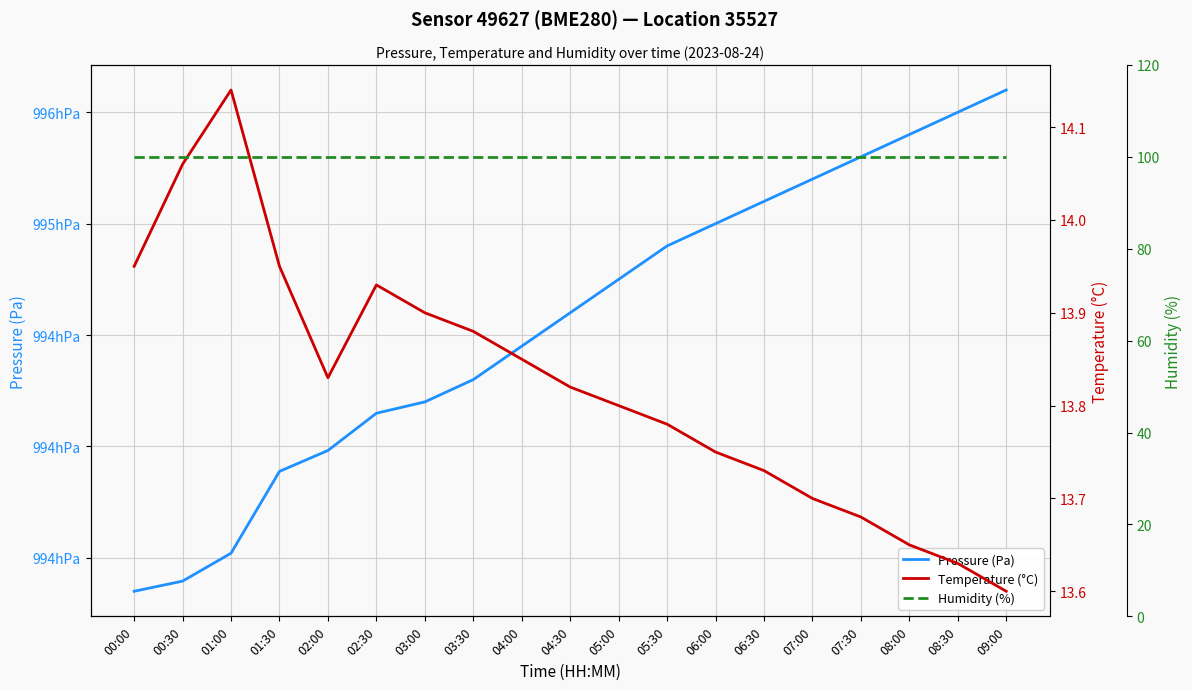

Which series changed the most between 03:00 and 09:00?

Pressure (Pa)